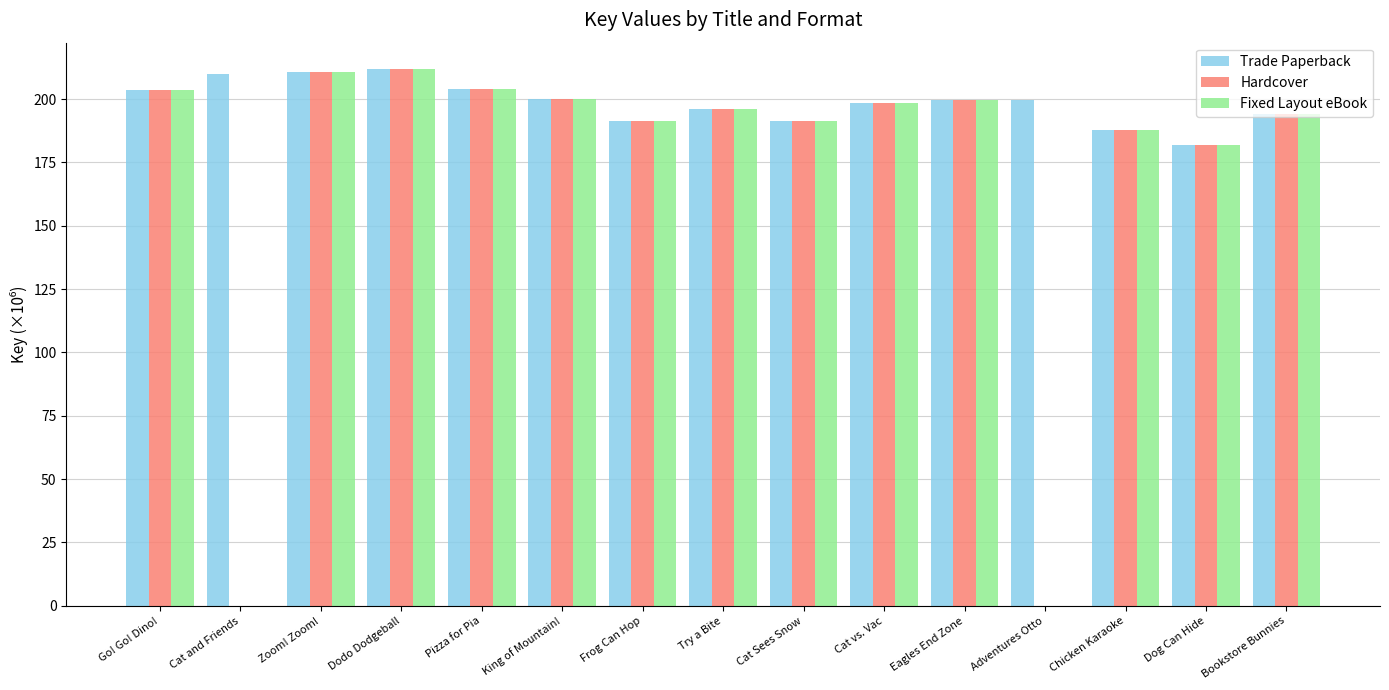

Which series has the largest total across all categories?

Trade Paperback